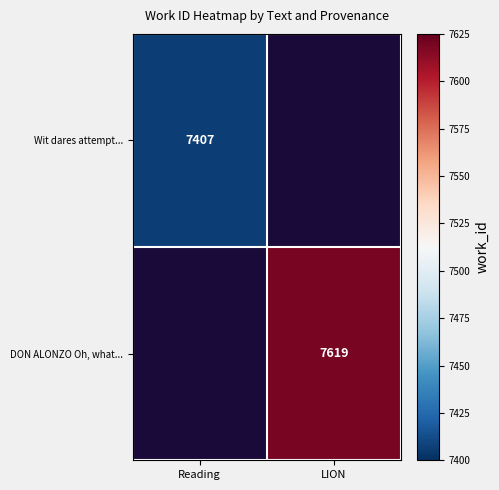

True or false: DON ALONZO Oh, what... has a value of 7619 at LION.

True